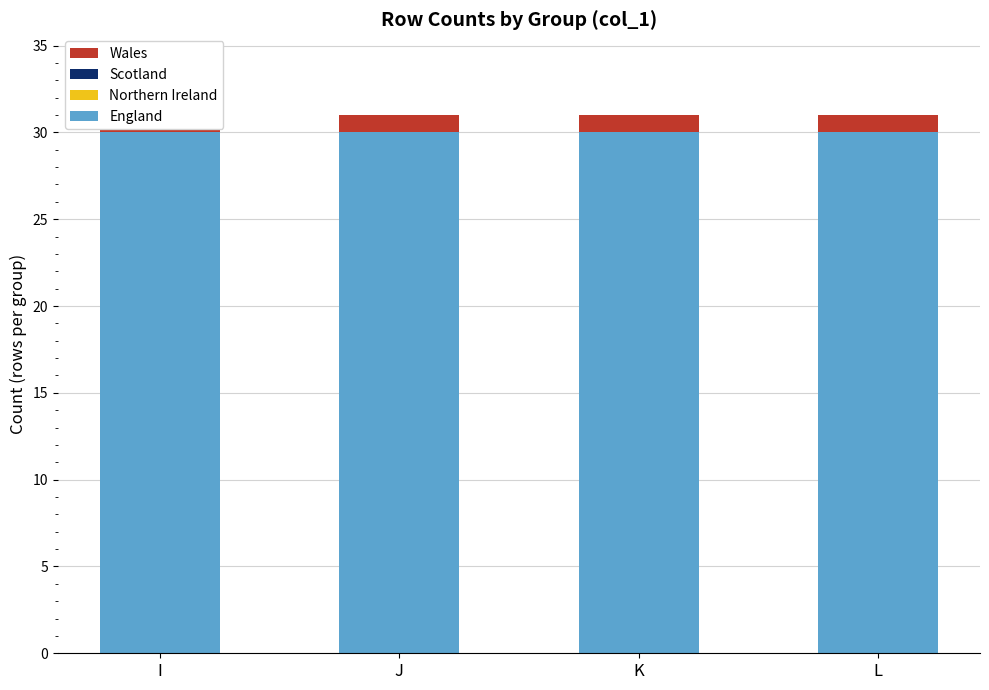

Reading right to left, transcribe all the data shown in this chart.

England: 30	30	30	30
Northern Ireland: 0	0	0	0
Scotland: 0	0	0	0
Wales: 1	1	1	1